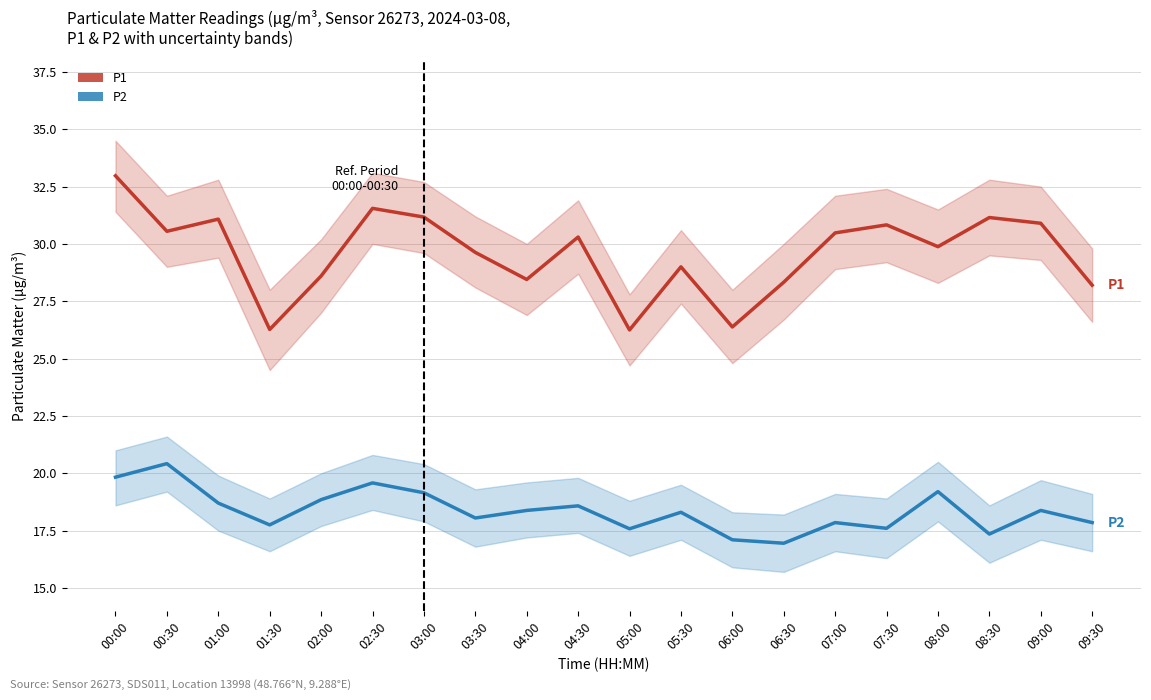

What is the label of the 5th point from the right?

07:30